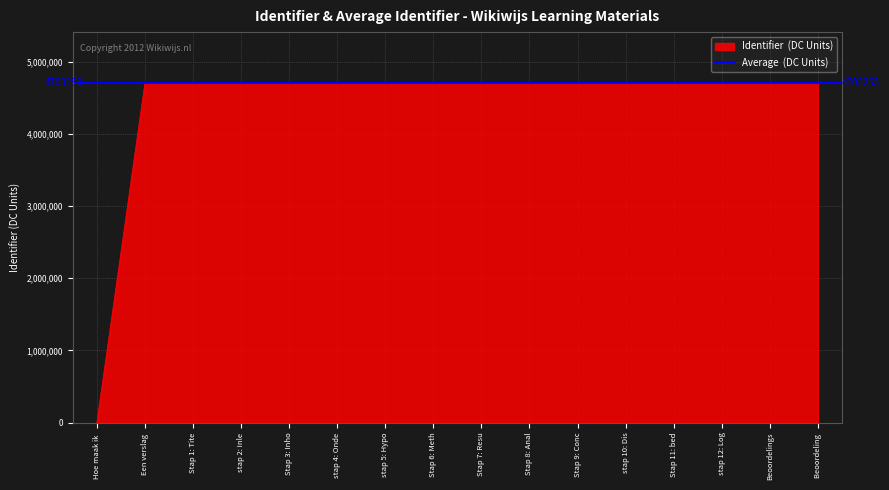

List the labels in order of value, smallest first.

Hoe maak ik, Een verslag, Stap 1: Tite, stap 2: Inle, Stap 3: Inho, stap 4: Onde, stap 5: Hypo, Stap 6: Meth, Stap 7: Resu, Stap 8: Anal, Stap 9: Conc, stap 10: Dis, Stap 11: bed, stap 12: Log, Beoordelings, Beoordeling